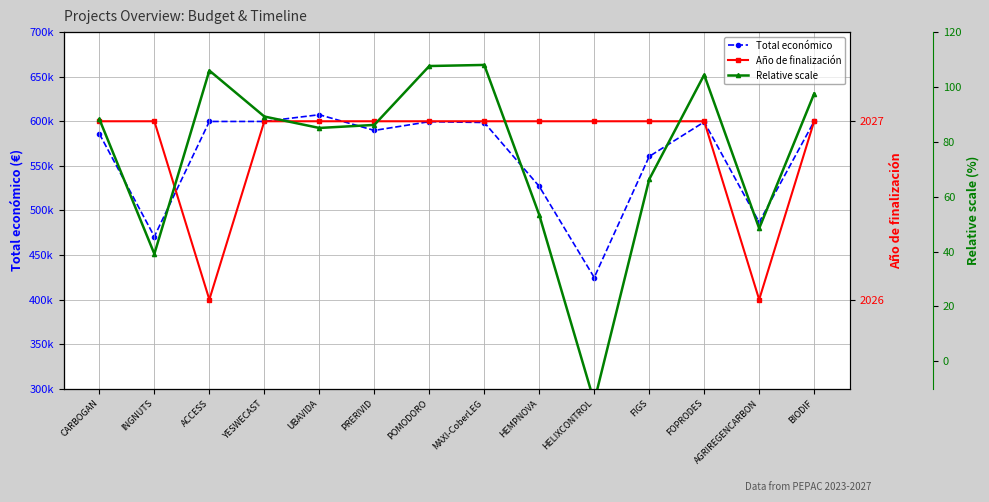

Which category has the lowest value in the Total económico series?

HELIXCONTROL